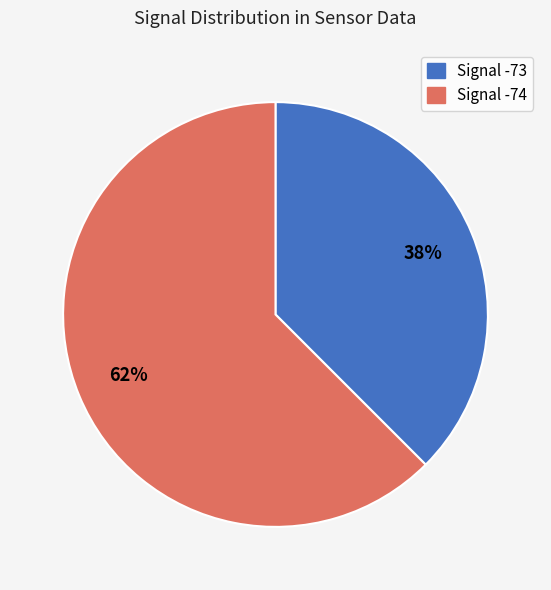

To the nearest percent, what is the average slice percentage?

50%